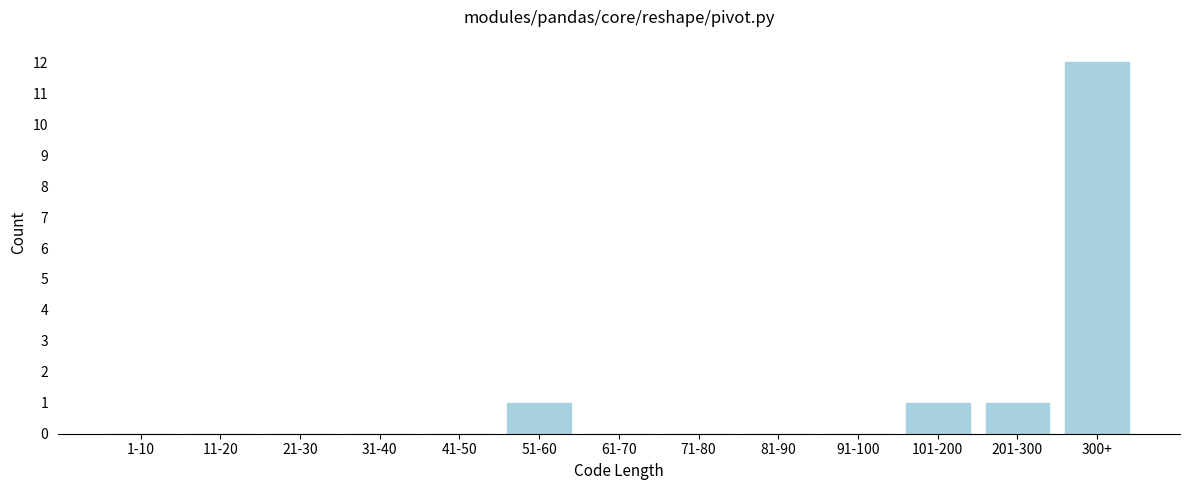

Reading left to right, what are all the values shown in this chart?

1-10=0	11-20=0	21-30=0	31-40=0	41-50=0	51-60=1	61-70=0	71-80=0	81-90=0	91-100=0	101-200=1	201-300=1	300+=12